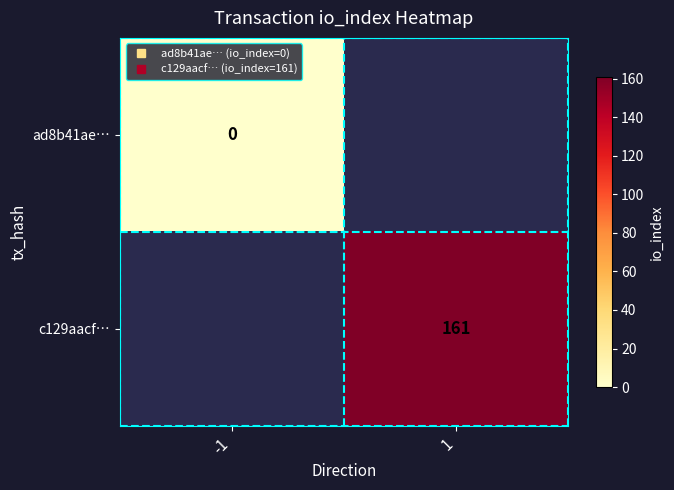

Which label corresponds to the largest value in the chart?

1